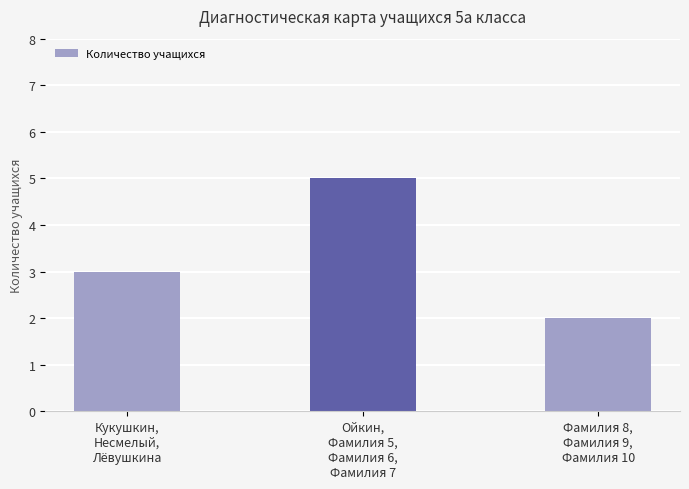

What position from the left is Фамилия 8,
Фамилия 9,
Фамилия 10?

3